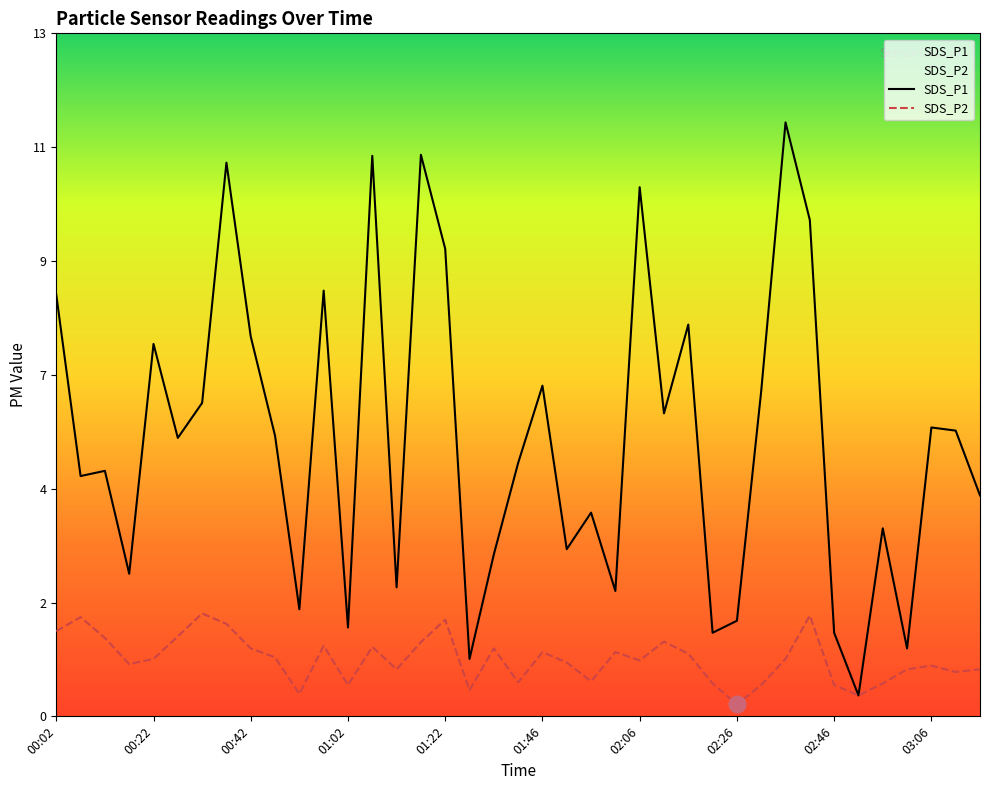

Reading right to left, list all the values displayed in this chart.

SDS_P1: 4.2	5.5	5.5	1.3	3.6	0.4	1.6	9.5	11.4	6.2	1.8	1.6	7.5	5.8	10.1	2.4	3.9	3.2	6.3	4.8	3.1	1.1	8.9	10.8	2.5	10.7	1.7	8.2	2.0	5.4	7.3	10.6	6.0	5.3	7.1	2.7	4.7	4.6	8.1
SDS_P2: 0.9	0.8	1.0	0.9	0.6	0.4	0.6	1.9	1.1	0.6	0.2	0.6	1.2	1.4	1.1	1.2	0.7	1.0	1.2	0.7	1.3	0.5	1.9	1.4	0.9	1.3	0.6	1.4	0.4	1.1	1.3	1.8	2.0	1.5	1.1	1.0	1.5	1.9	1.6